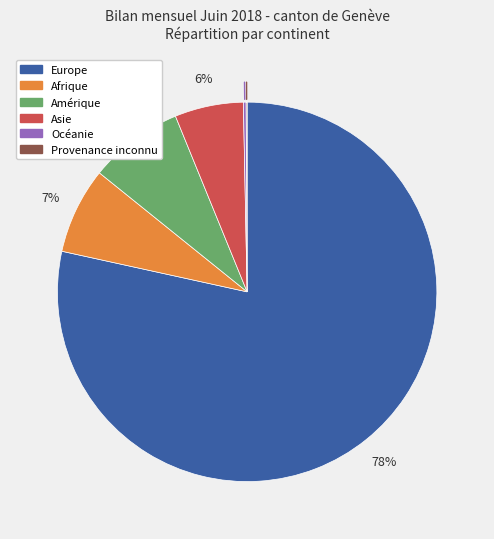

Is there any slice that represents more than half of the pie?

Yes